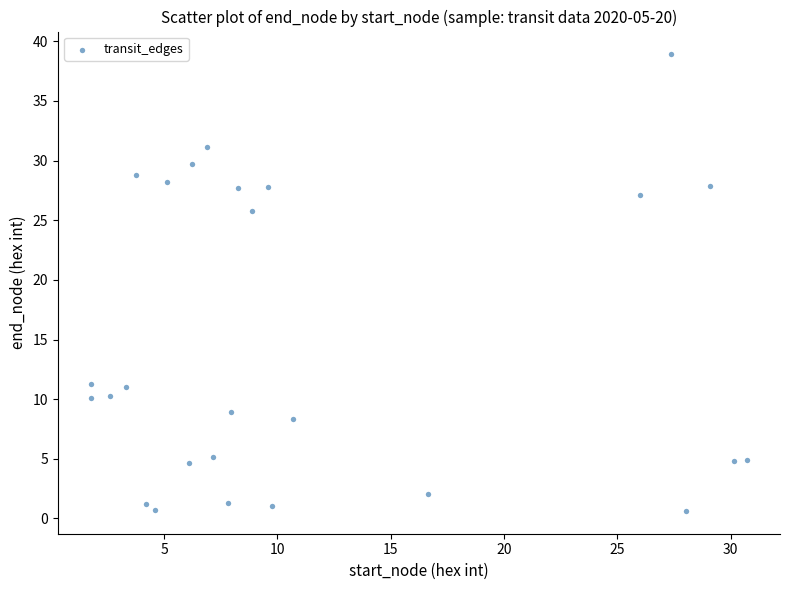

What Y value in the scatter plot is closest to 19?

25.8